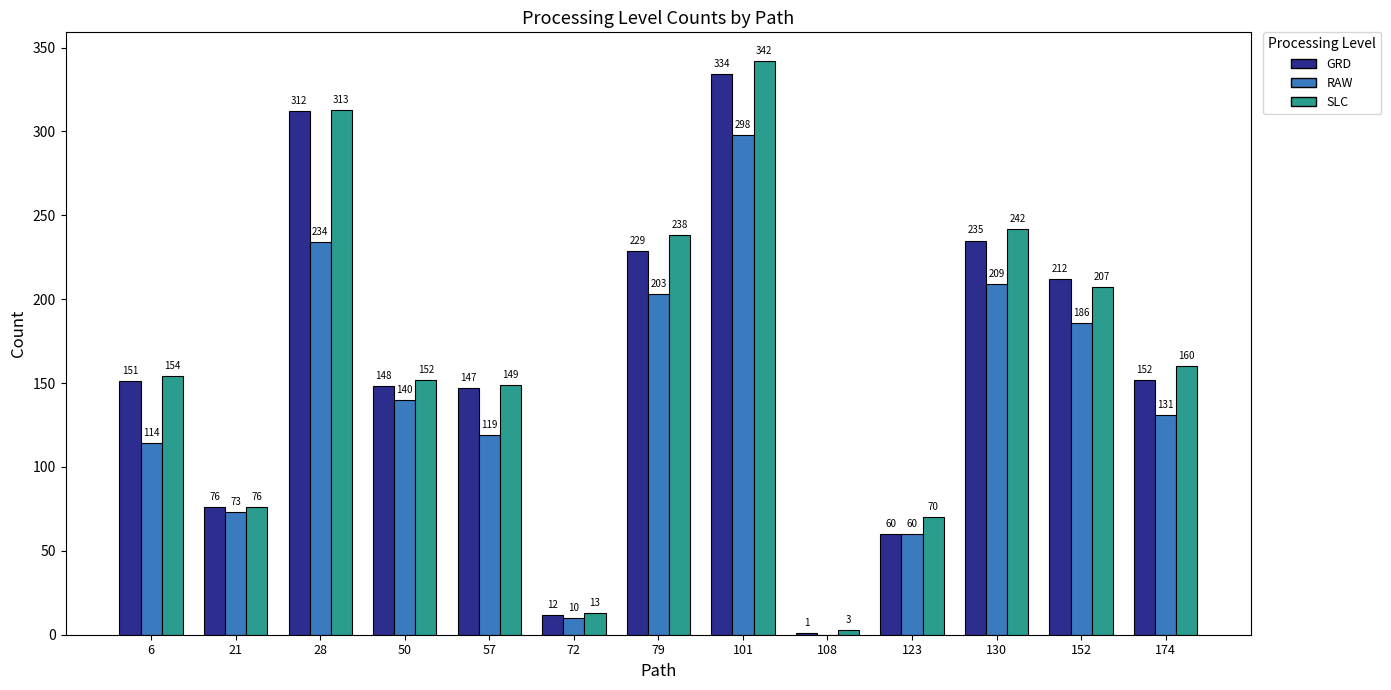

Which category has the highest value in the RAW series?

101